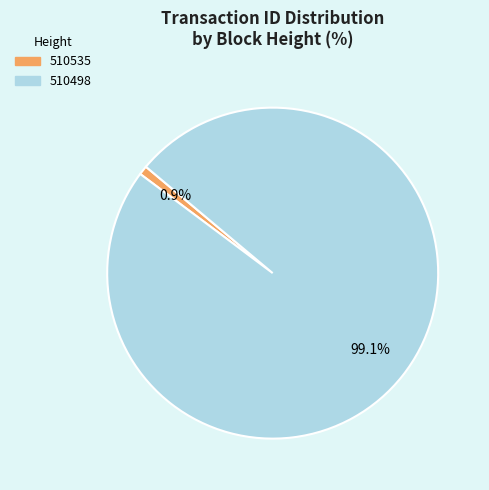

To the nearest percent, what percentage of the pie is 510535?

1%